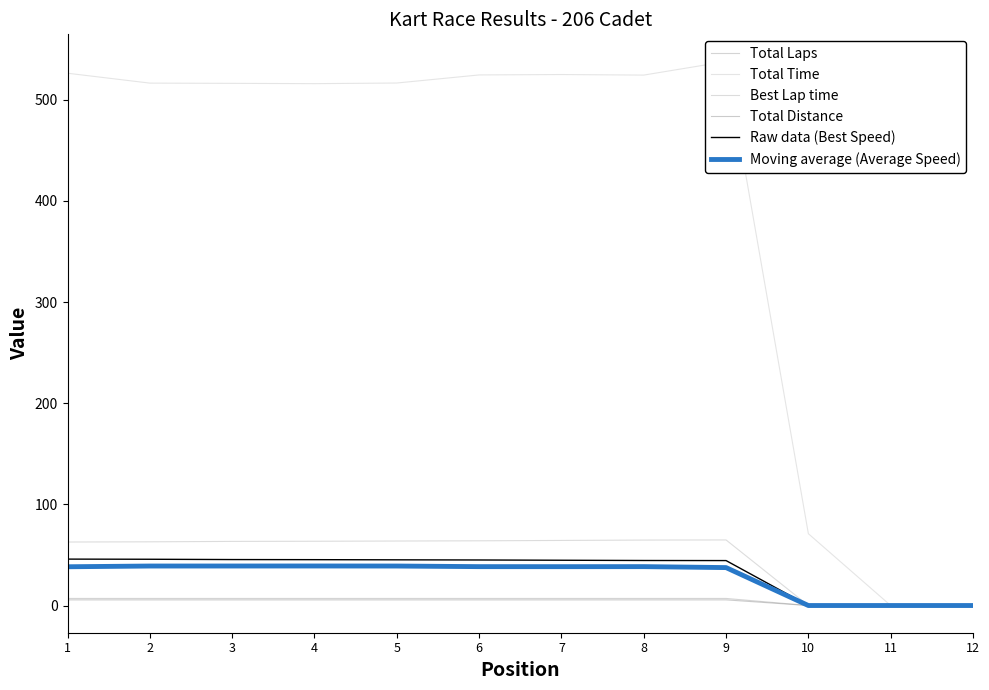

True or false: Best Lap time has more than 0 interior local peaks.

True